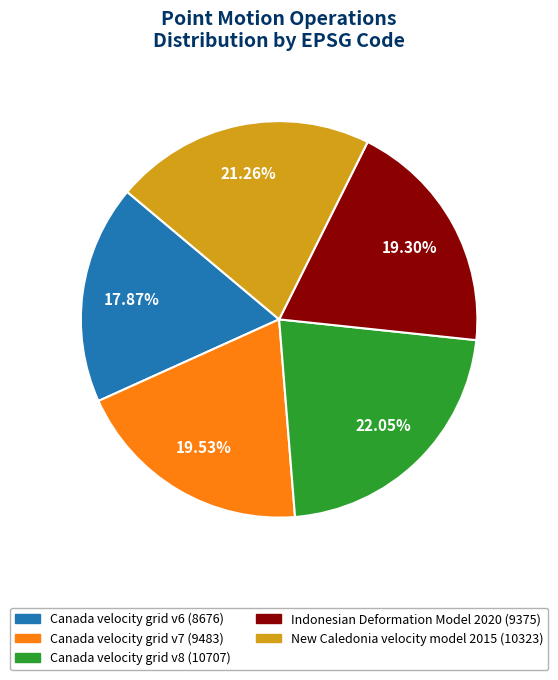

To the nearest percent, what portion does New Caledonia velocity model 2015 represent?

21%